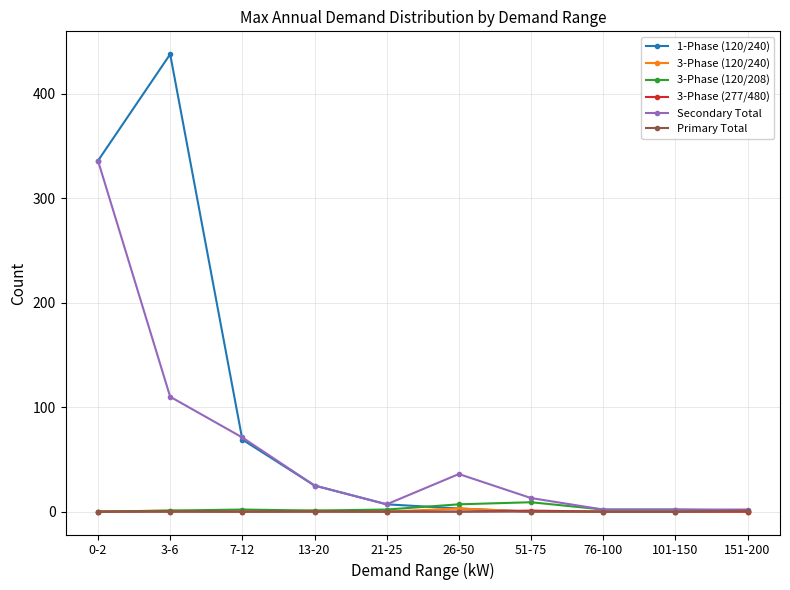

What is the highest value of the 3-Phase (120/208) series?

9